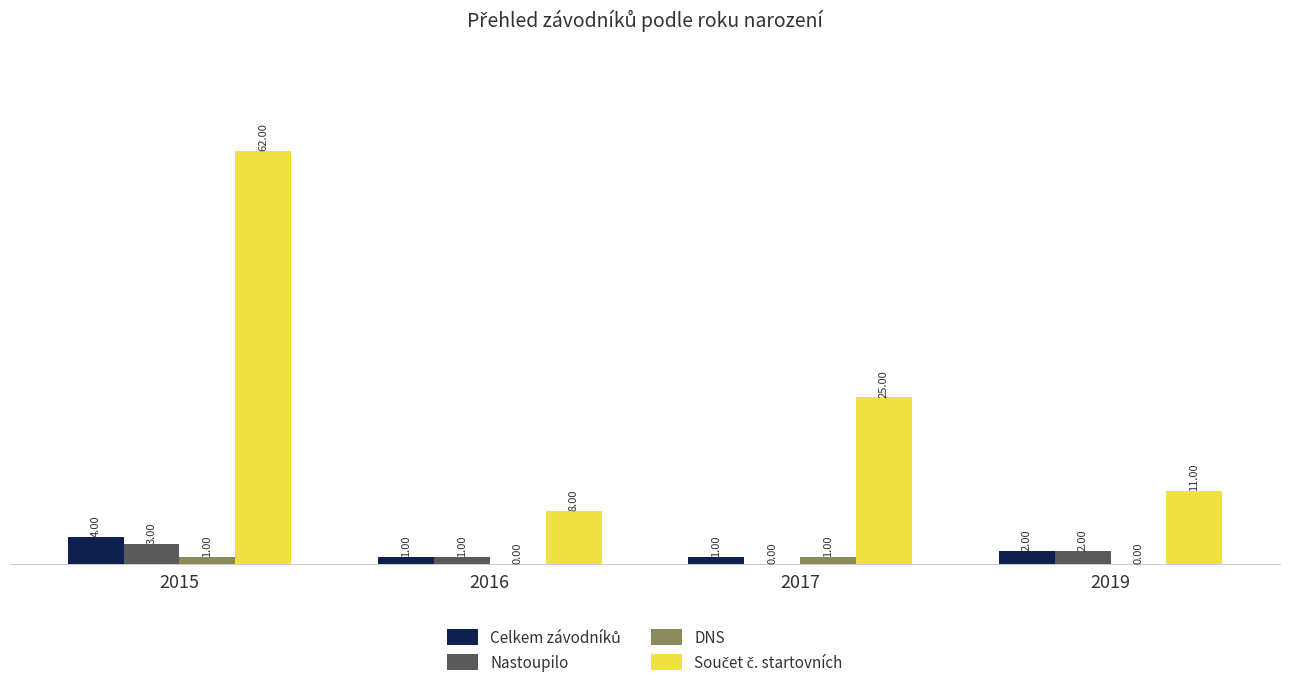

What is the sum of the Nastoupilo values at 2019 and 2016?

3